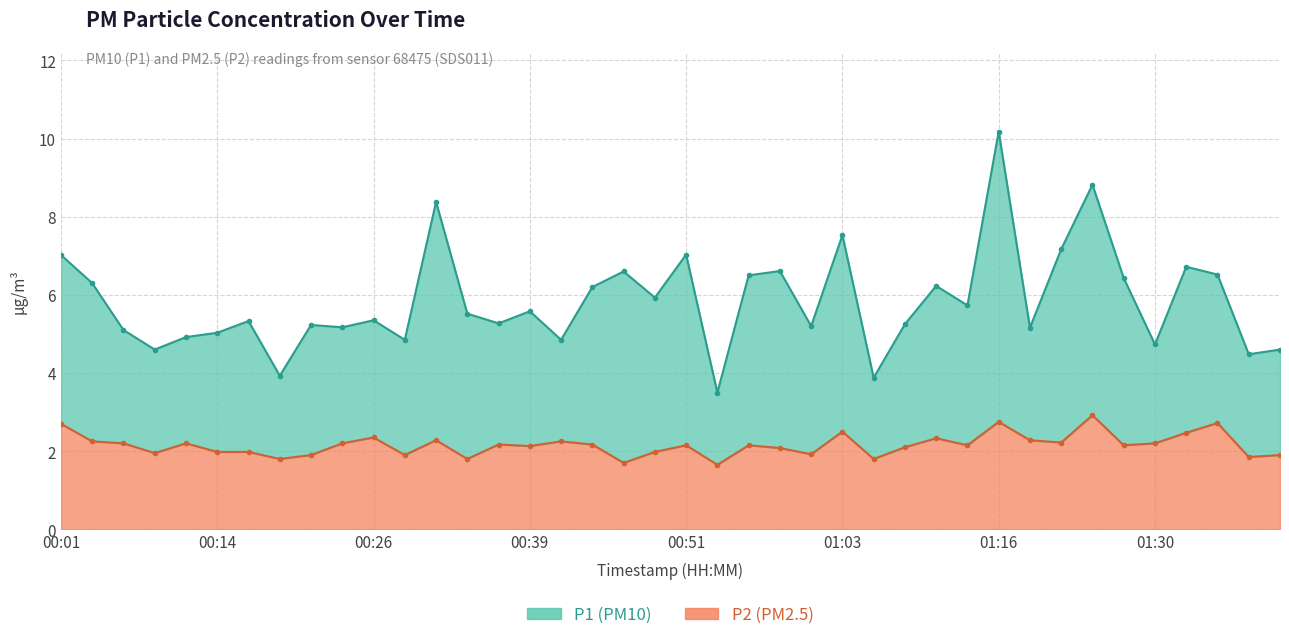

What is the difference between the highest and lowest values at 01:03?

5.0